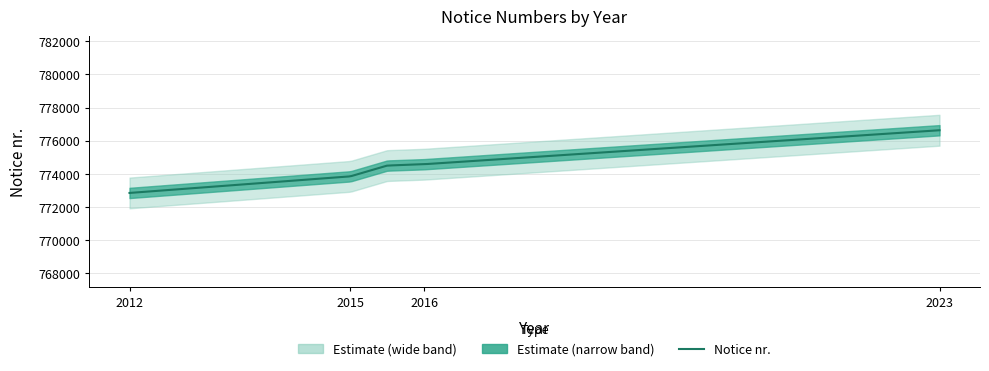

Which label corresponds to the largest value in the chart?

2023